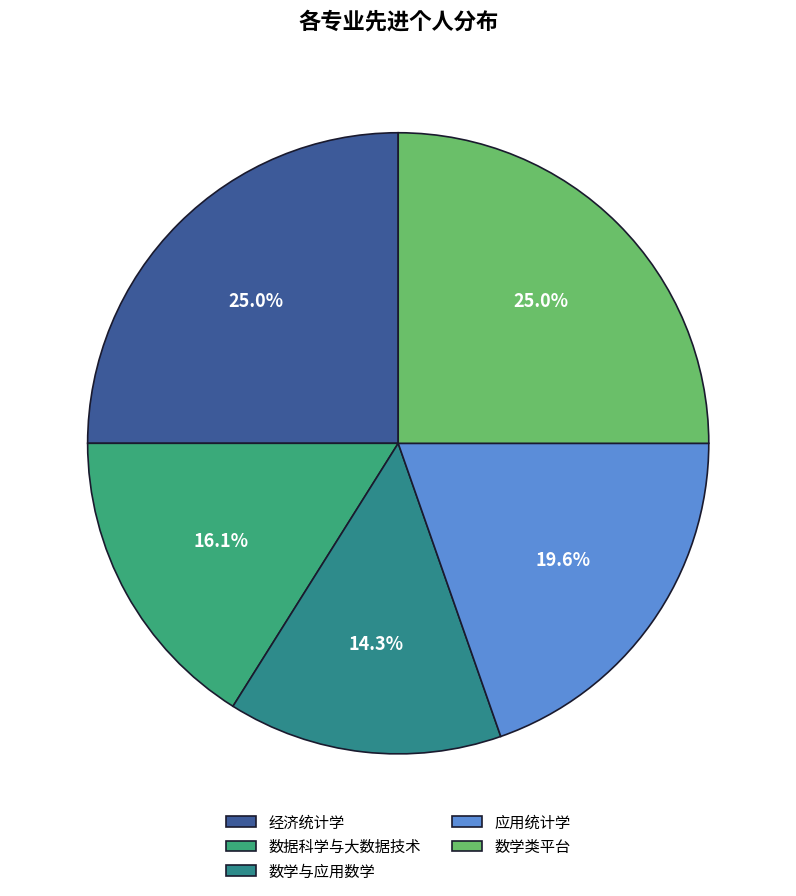

To the nearest percent, what is the average slice percentage?

20%